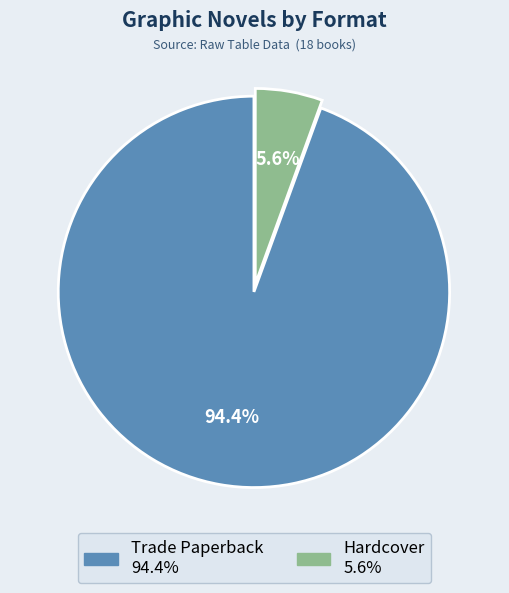

Does Trade Paperback represent more than half of the total?

Yes